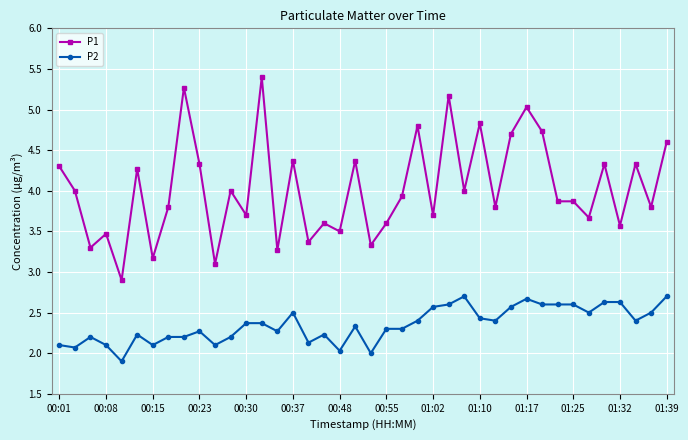

What is the average value of the P1 series?

4.0